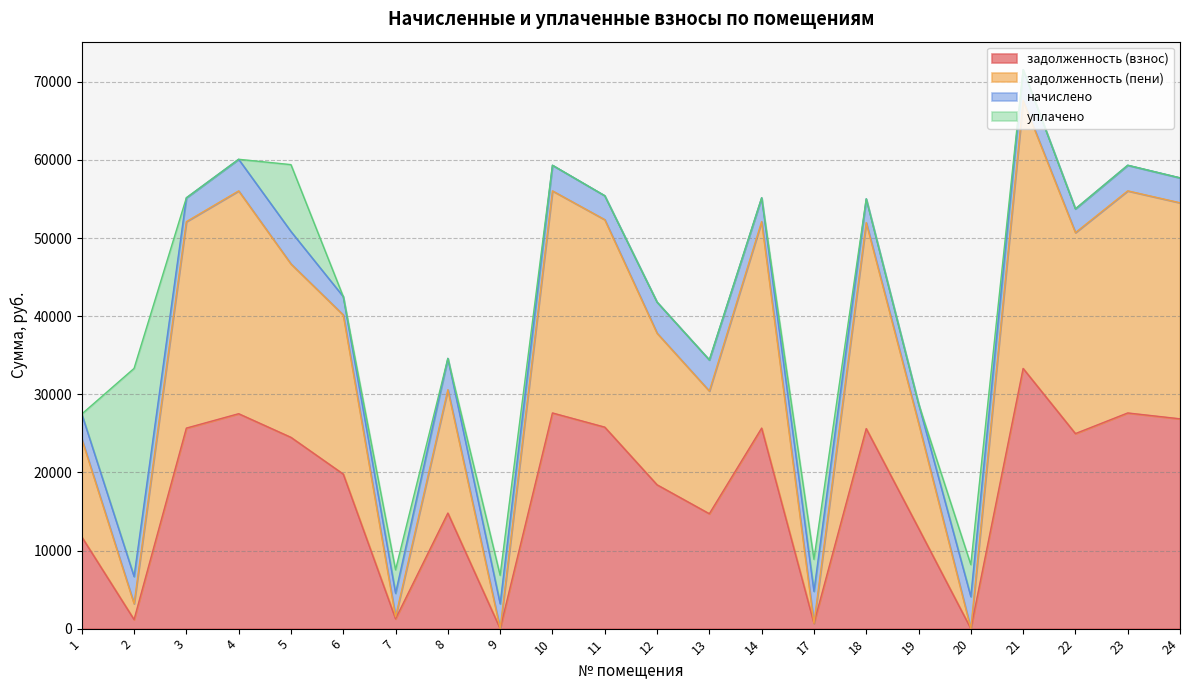

True or false: задолженность (взнос) and задолженность (пени) intersect in this chart.

False